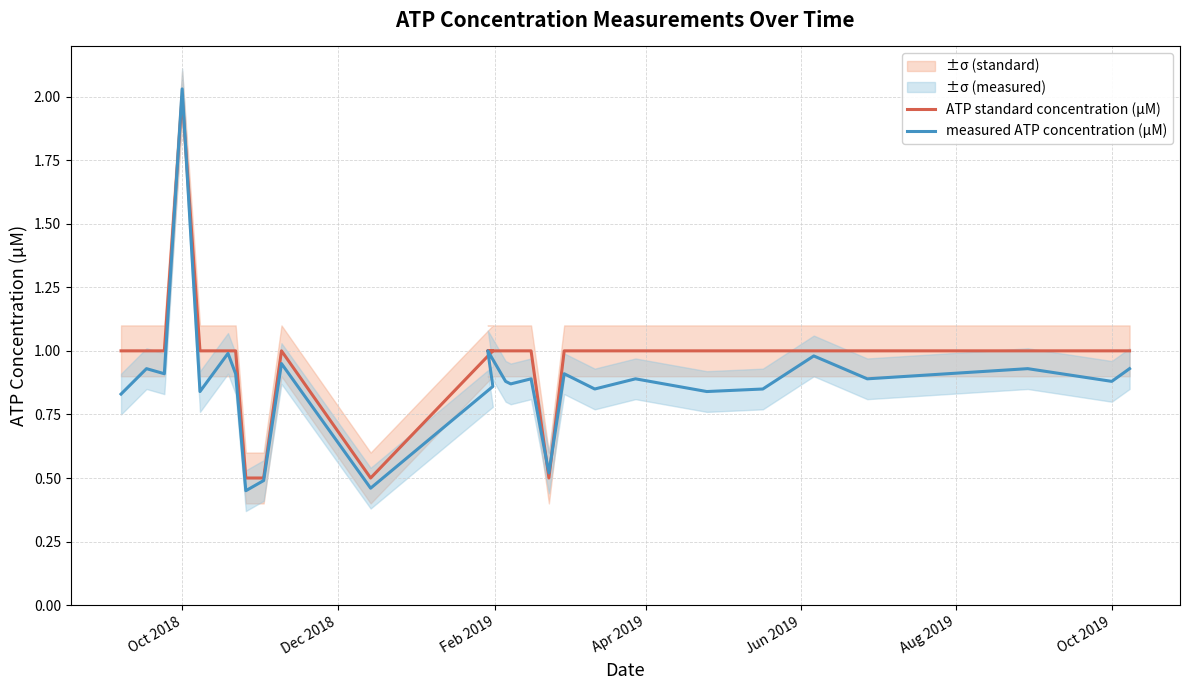

Does the chart have visible grid lines?

Yes